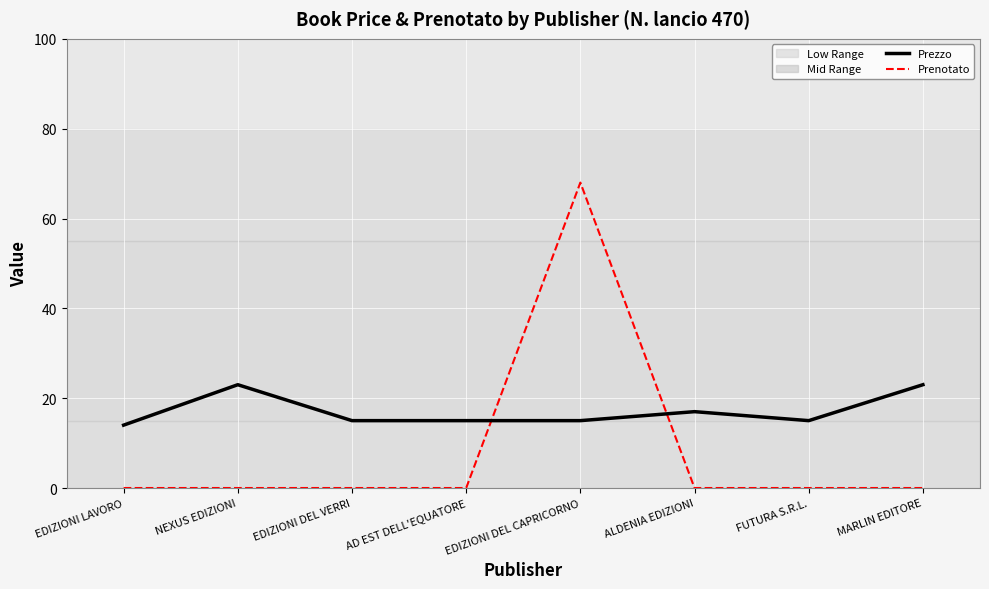

Reading left to right, what are all the values shown in this chart?

Prezzo: EDIZIONI LAVORO=14	NEXUS EDIZIONI=23	EDIZIONI DEL VERRI=15	AD EST DELL'EQUATORE=15	EDIZIONI DEL CAPRICORNO=15	ALDENIA EDIZIONI=17	FUTURA S.R.L.=15	MARLIN EDITORE=23
Prenotato: EDIZIONI LAVORO=0	NEXUS EDIZIONI=0	EDIZIONI DEL VERRI=0	AD EST DELL'EQUATORE=0	EDIZIONI DEL CAPRICORNO=68	ALDENIA EDIZIONI=0	FUTURA S.R.L.=0	MARLIN EDITORE=0